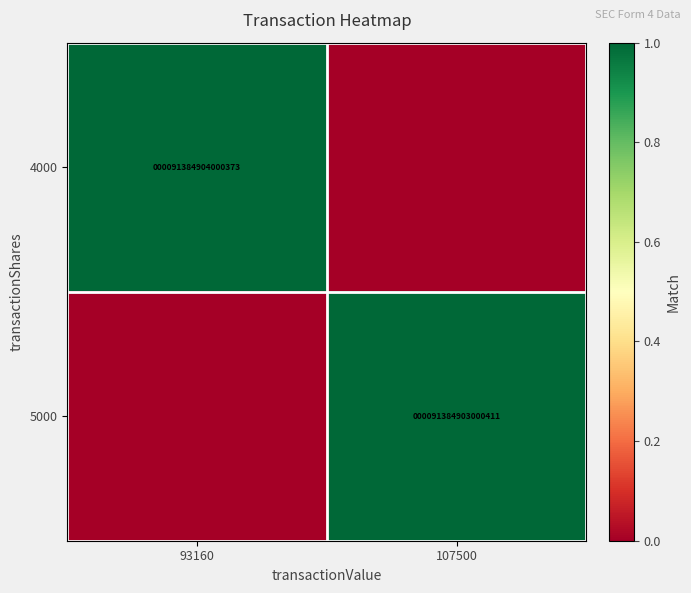

True or false: 5000 has a value of 48087101452907 at 107500.

False